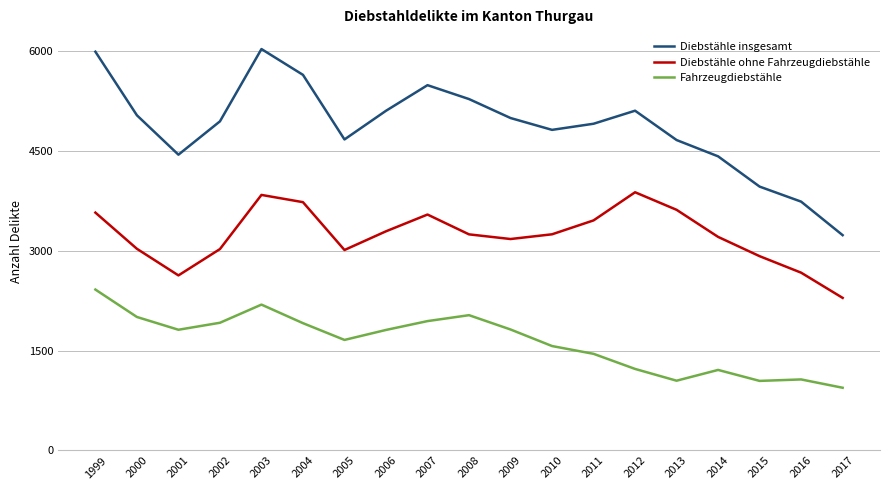

What is the smallest value displayed?

943